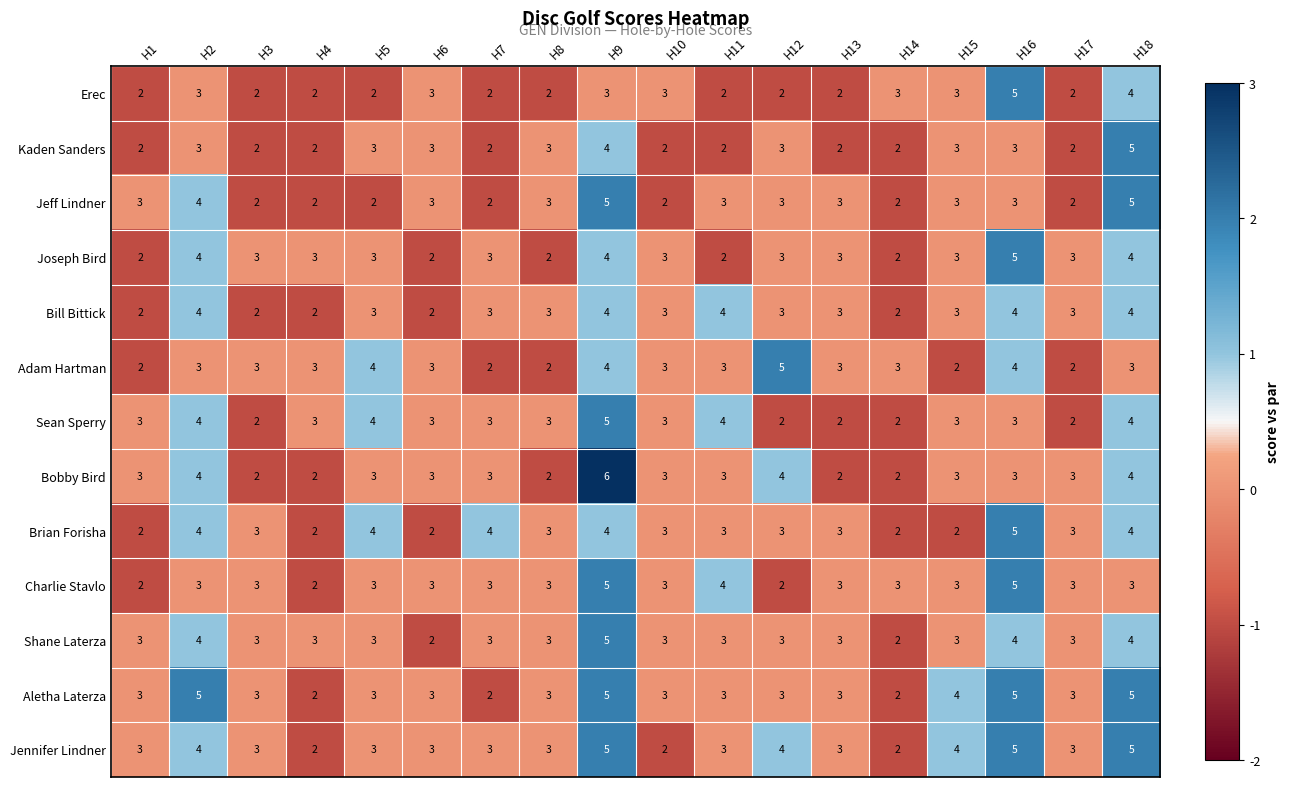

Which label corresponds to the largest value in the chart?

H9